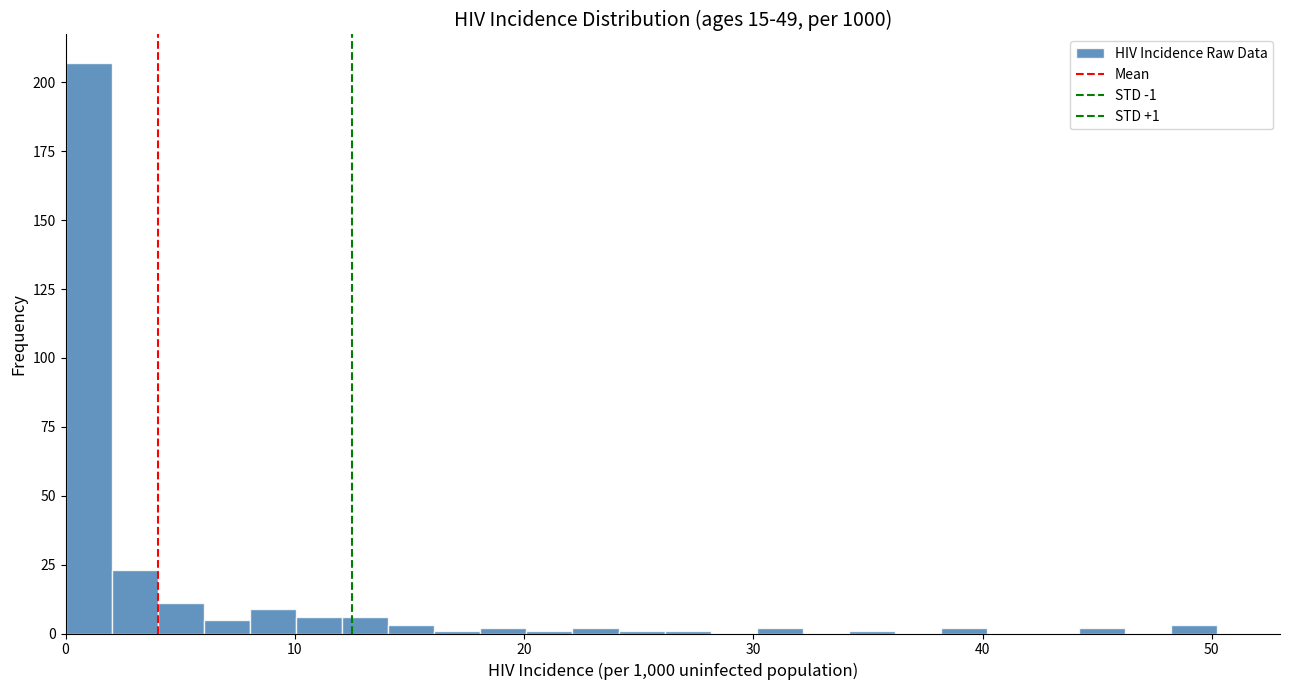

Around what value on the x-axis is the tallest bar? Give the approximate position of its centre, as read against the axis.

1